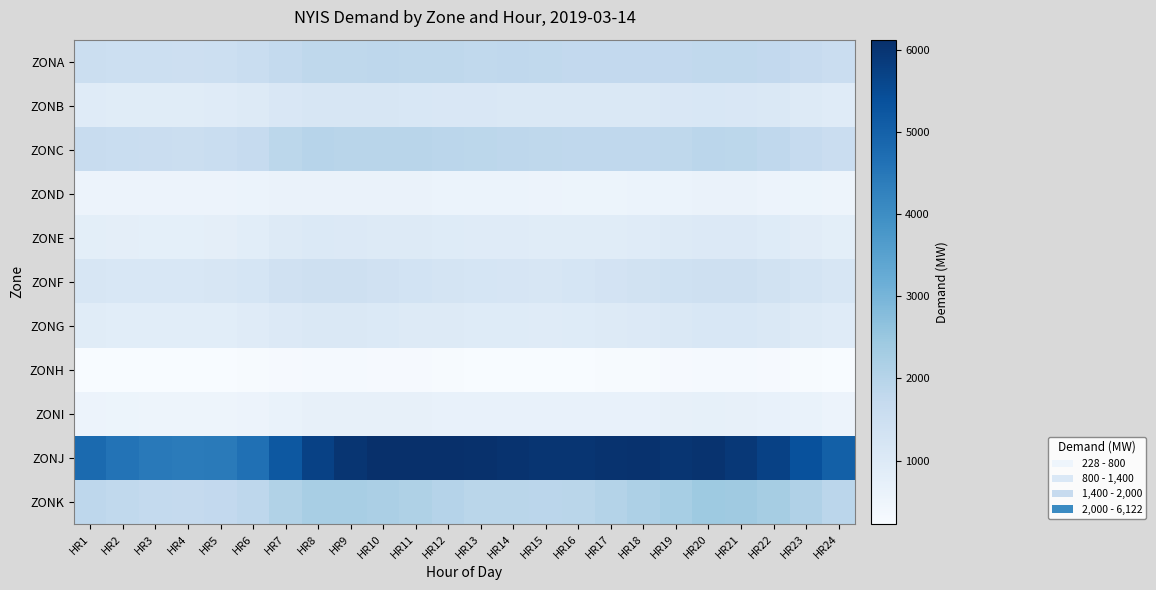

List the series in order of their peak value, lowest first.

ZONH, ZOND, ZONI, ZONE, ZONG, ZONB, ZONF, ZONA, ZONC, ZONK, ZONJ